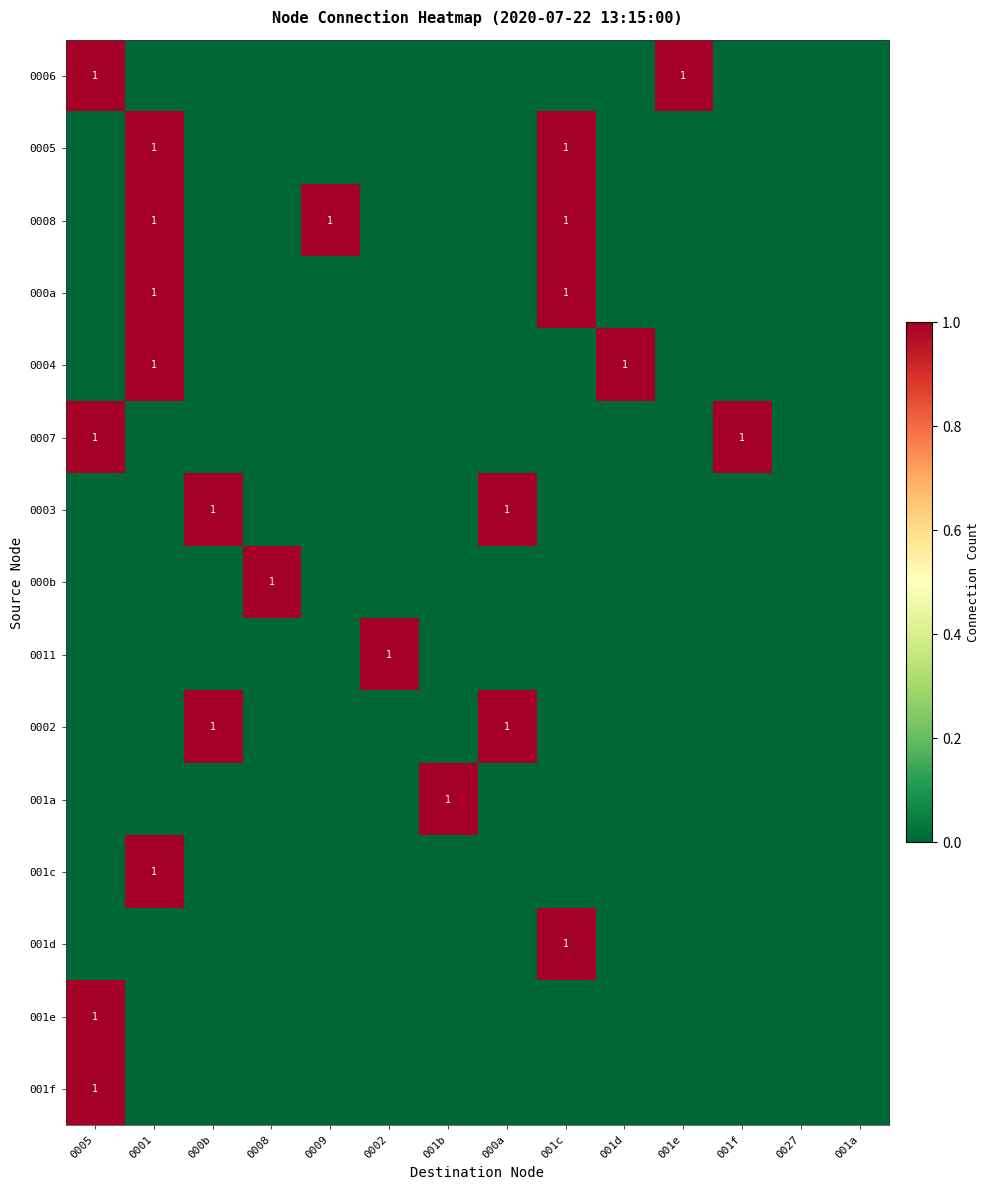

The value of 0005 at 001c is 1. True or false?

True